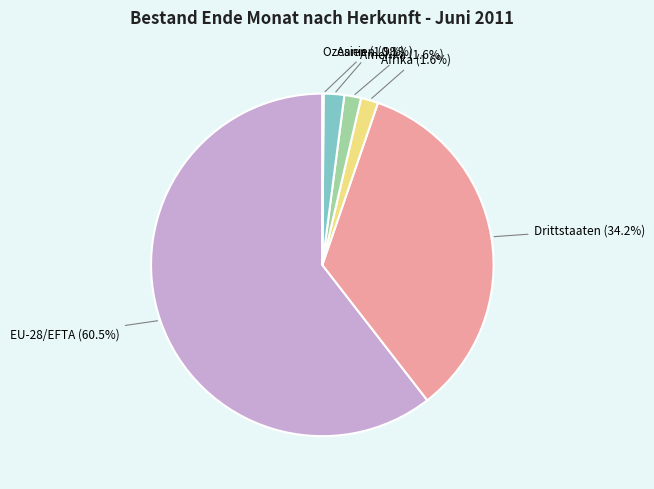

How many slices are in this pie chart?

6